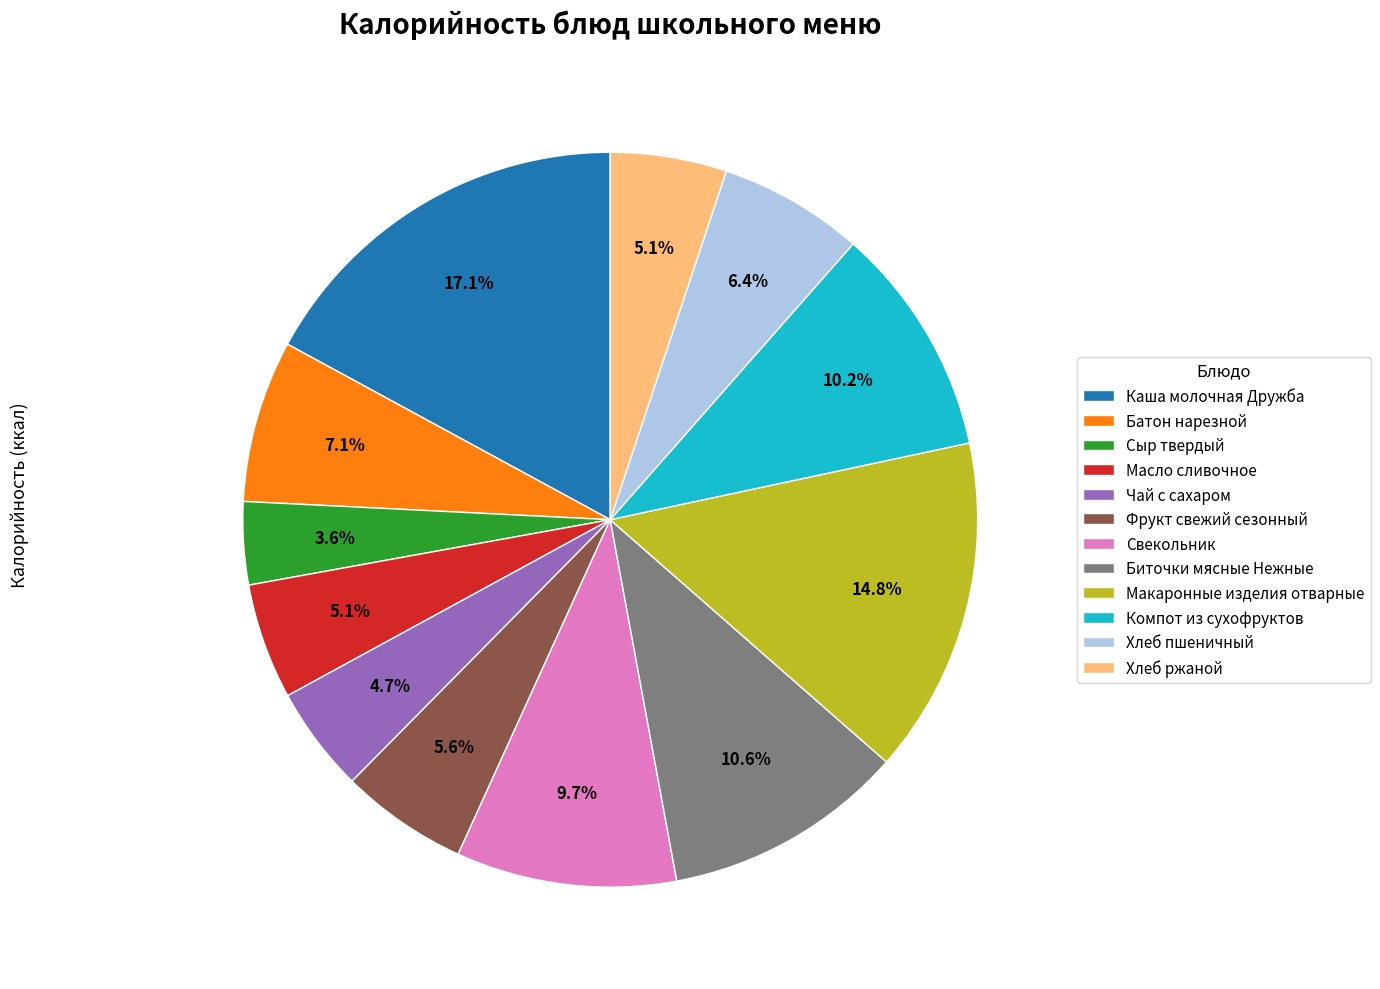

Is there a majority slice in this chart?

No